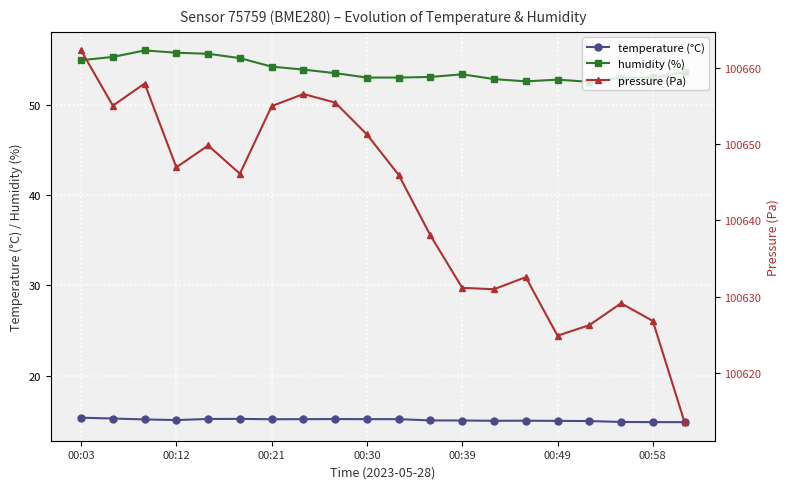

The humidity (%) series shows 32.0 at 00:03. True or false?

False